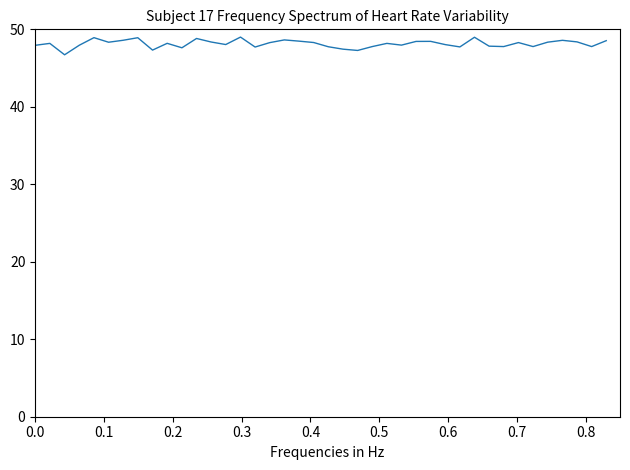

What is the minimum value shown in the chart?

46.7